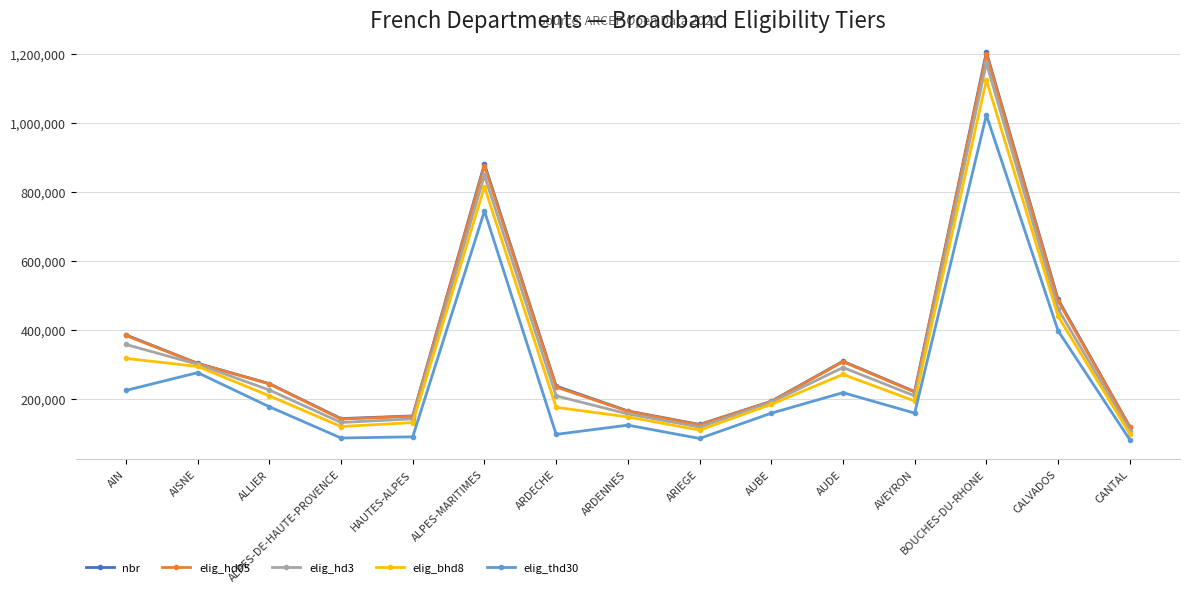

Which category has the highest value across all series?

BOUCHES-DU-RHONE